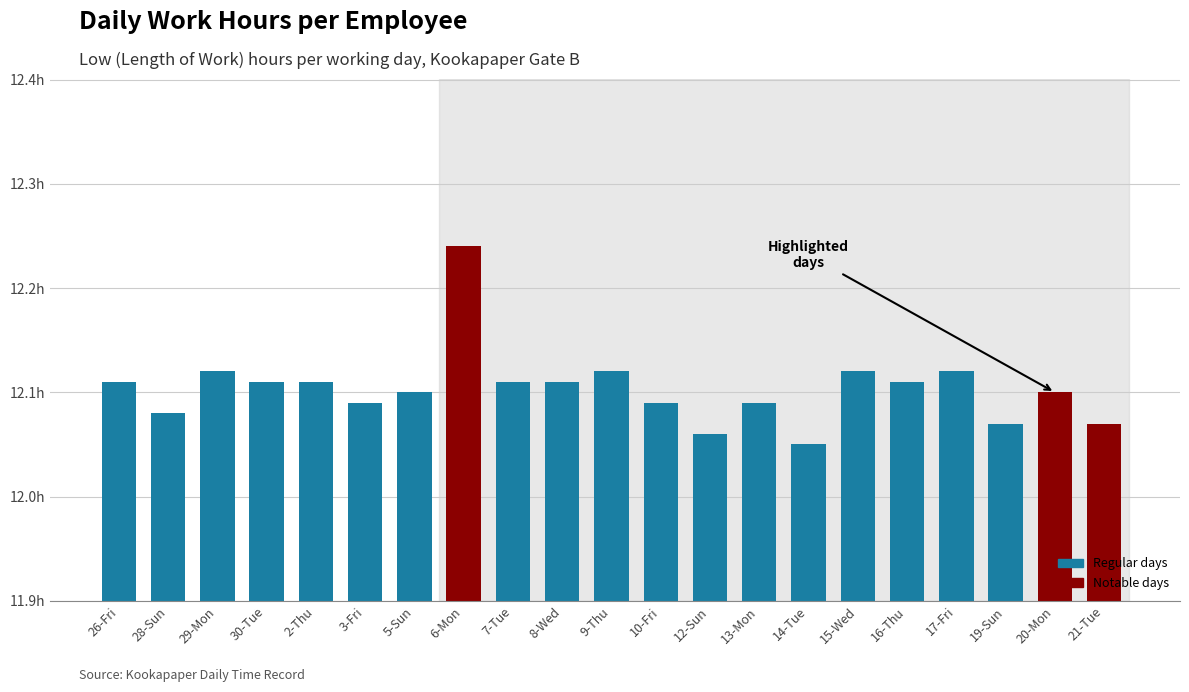

Are the bars horizontal?

No